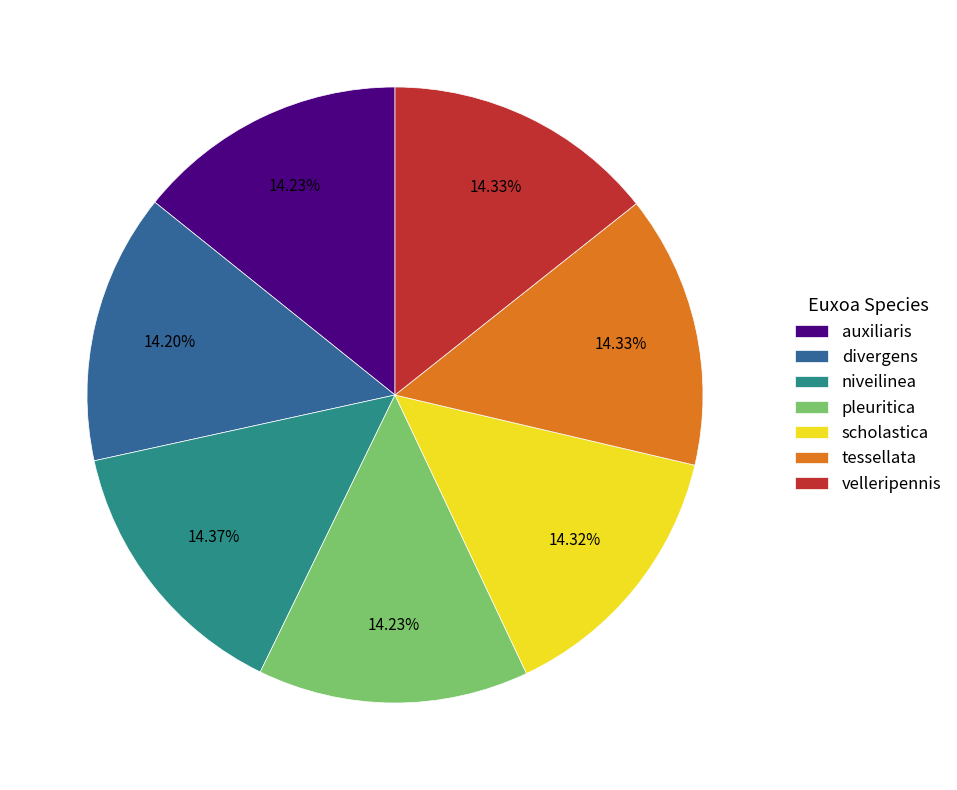

Do velleripennis and divergens together represent more than half of the pie?

No